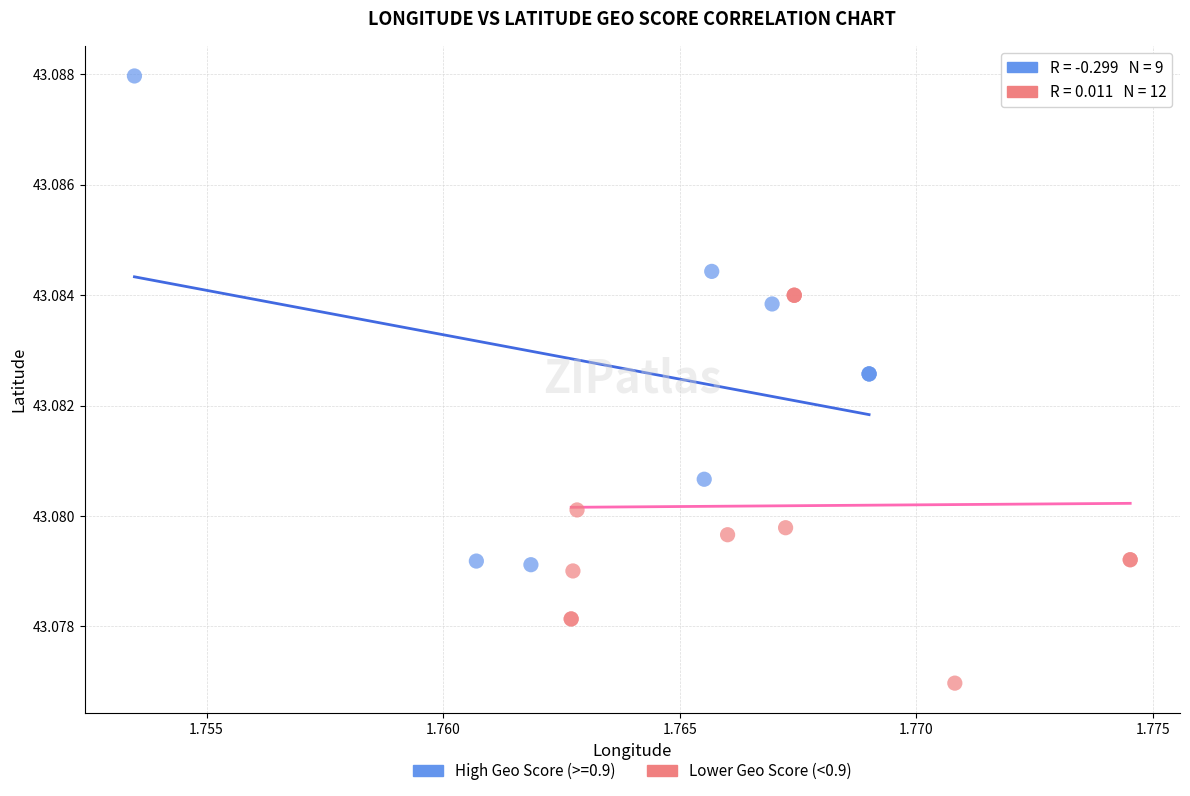

Which series reaches the minimum Y coordinate?

Lower Geo Score (<0.9)